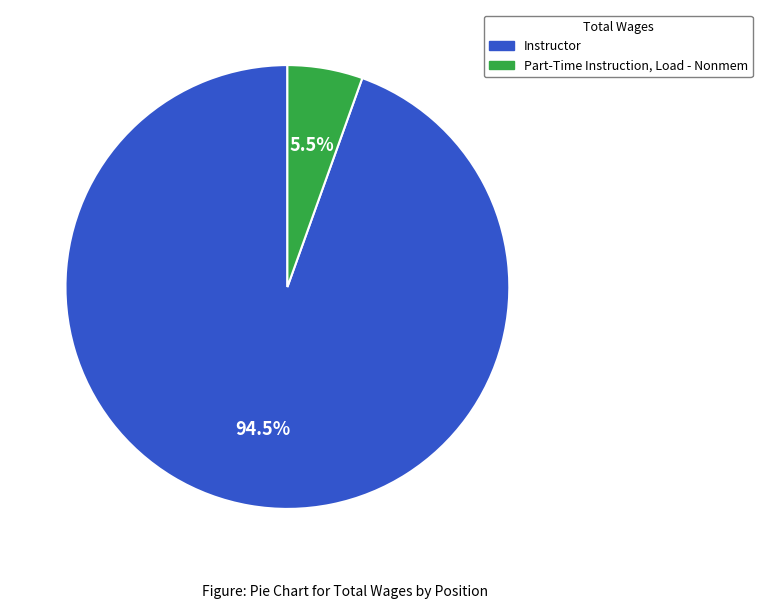

How many slices are in this pie chart?

2